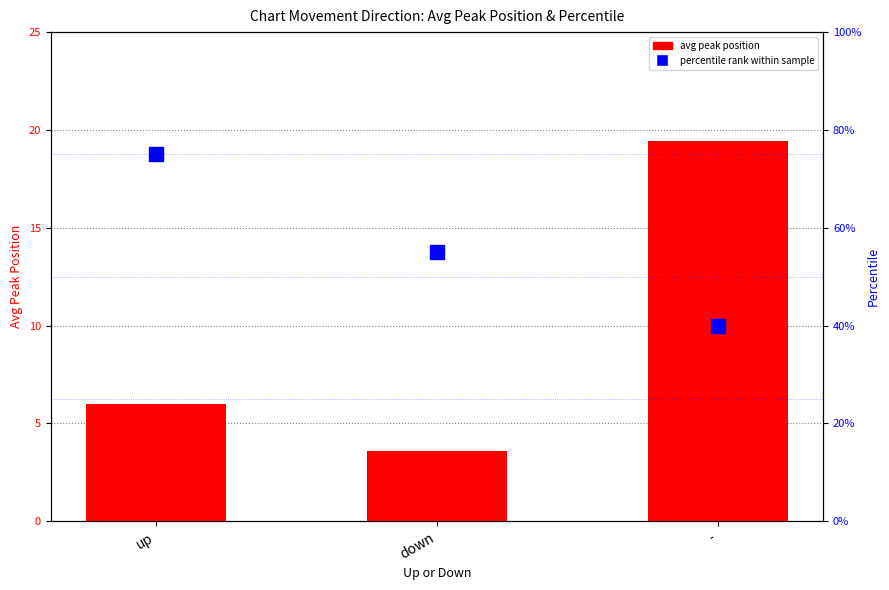

How many distinct data groups are displayed?

2